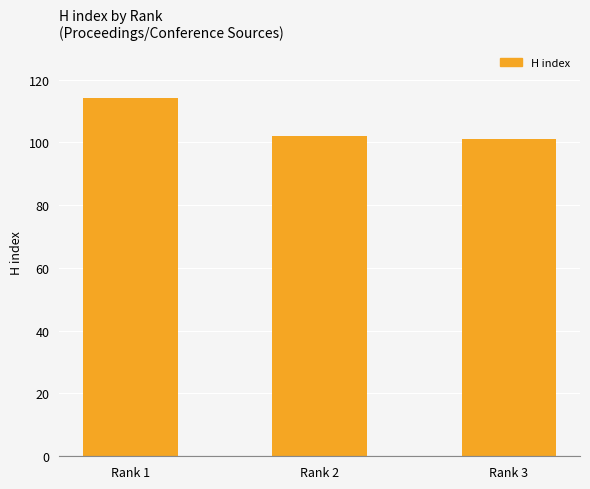

The value at Rank 3 is 54. True or false?

False